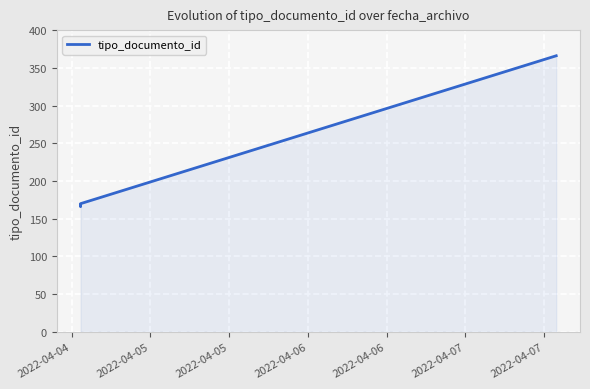

What is the maximum value shown in the chart?

366